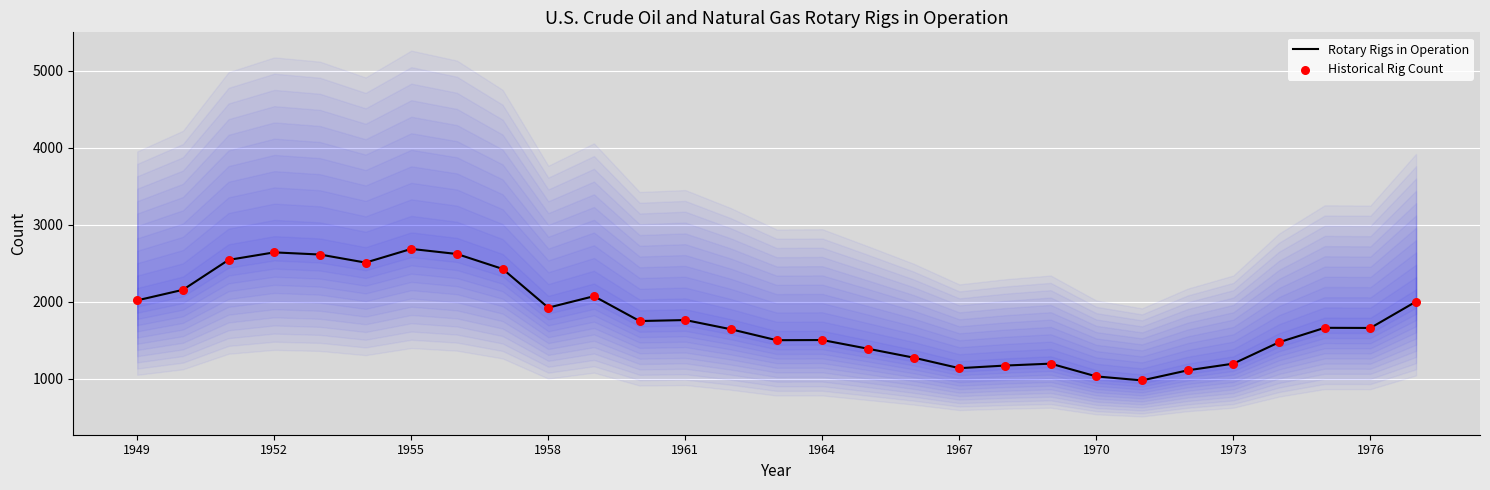

What are all the series names shown in the legend?

Rotary Rigs in Operation, Historical Rig Count